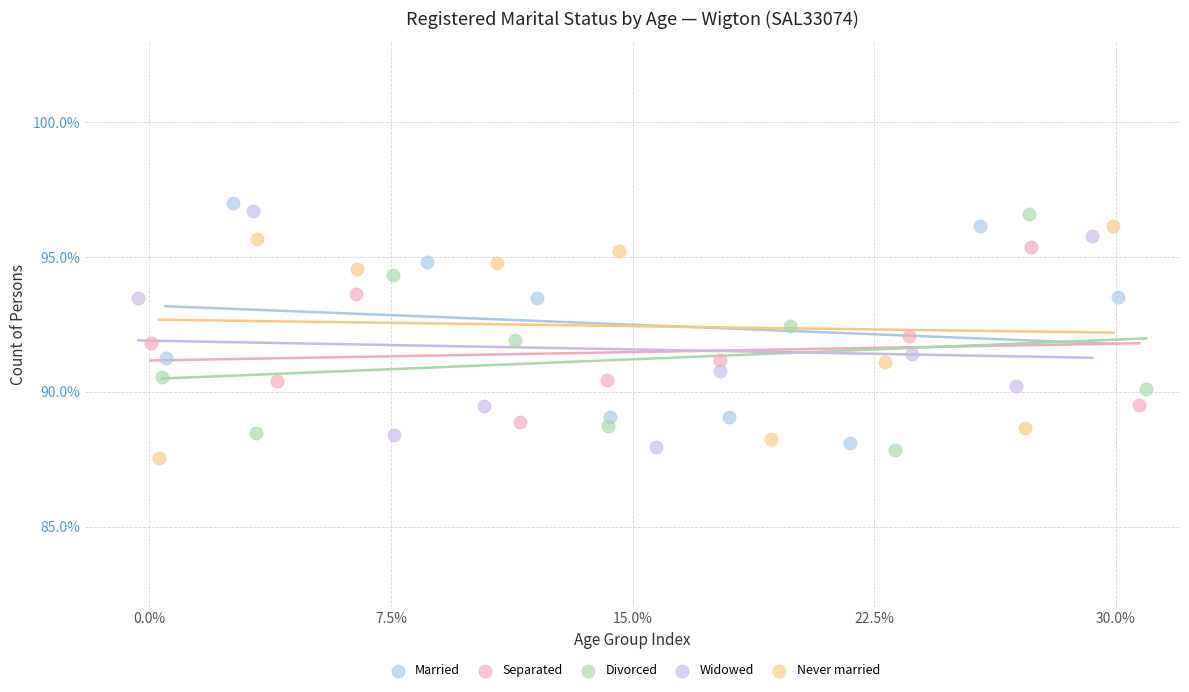

Which series contains the lowest Y value?

Never married